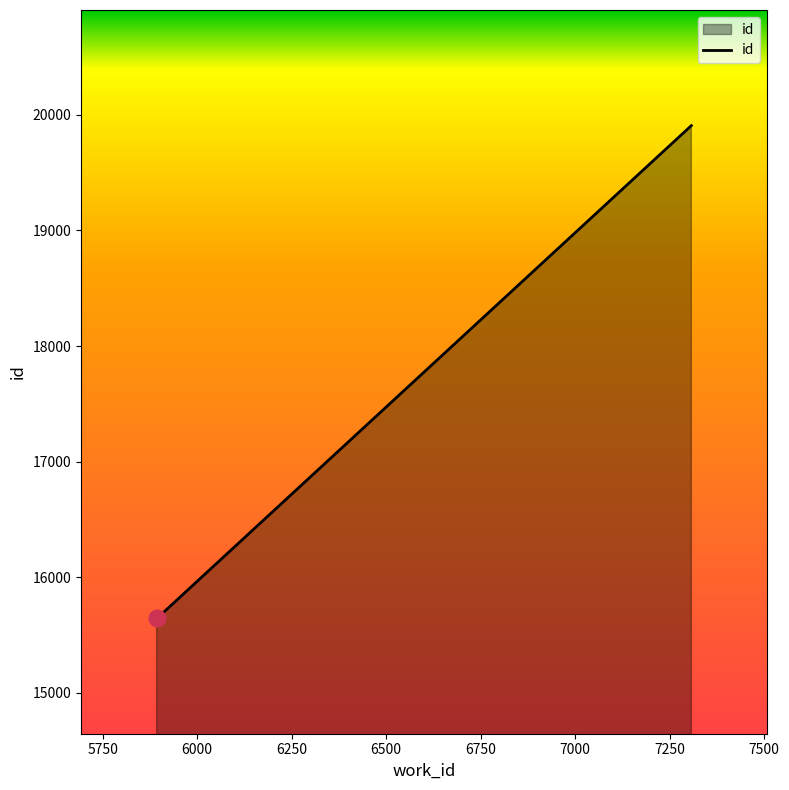

What is the greatest value displayed?

19906